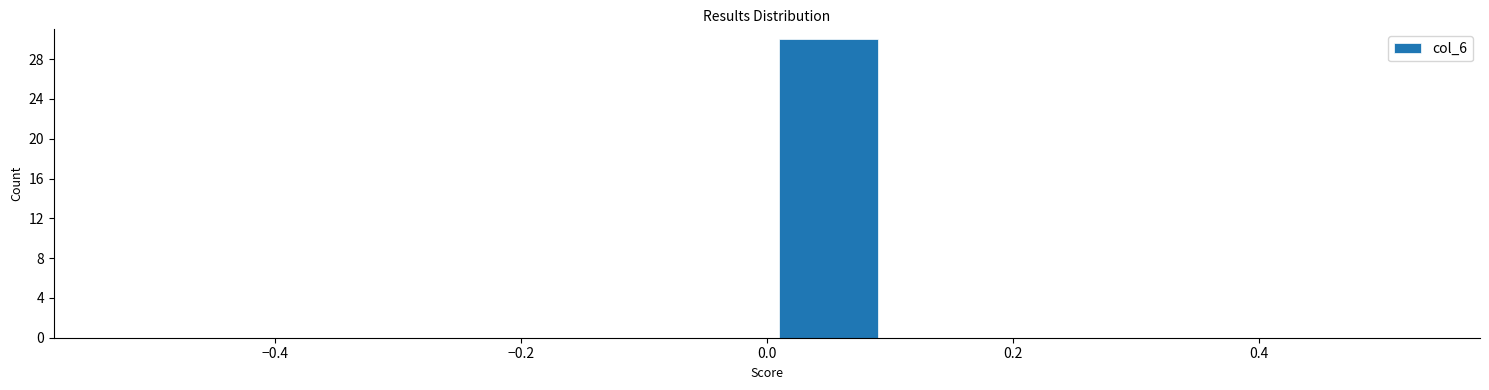

Reading left to right, transcribe this chart: for each bar, give the range it covers on the x-axis and its height. The values are not printed on the chart, so give them approximately, as read against the axis.

-0.5 to -0.4: 0
-0.4 to -0.3: 0
-0.3 to -0.2: 0
-0.2 to -0.1: 0
-0.1 to 0.0: 0
0.0 to 0.1: 30
0.1 to 0.2: 0
0.2 to 0.3: 0
0.3 to 0.4: 0
0.4 to 0.5: 0